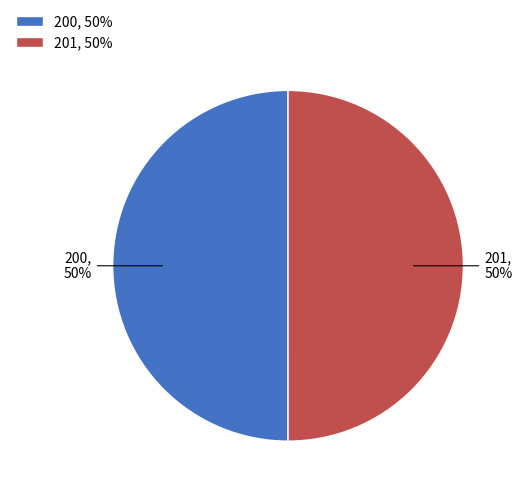

The 201 slice represents 64% of the pie. True or false?

False